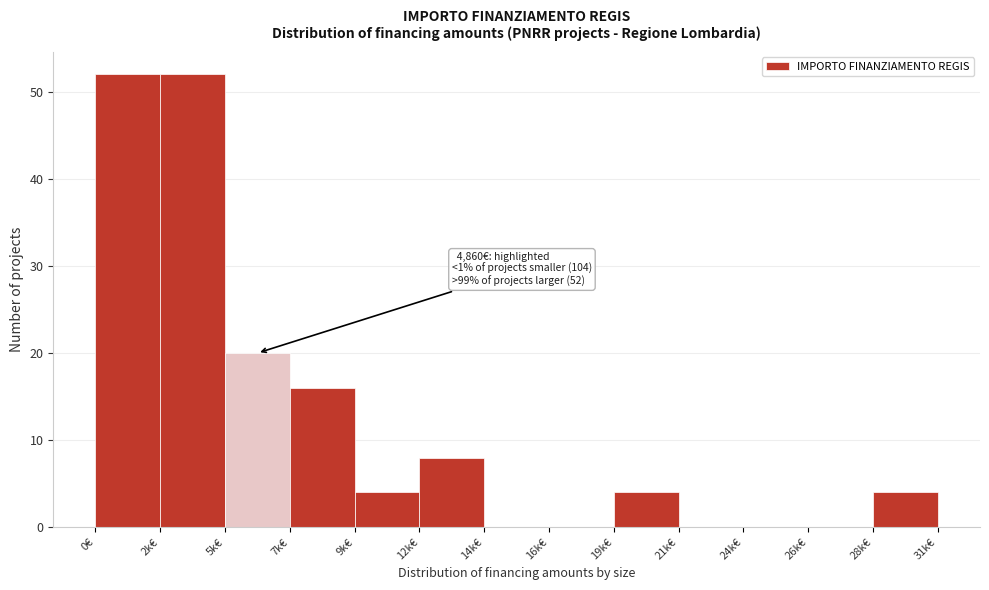

Reading left to right, what are all the values shown in this chart?

0€=52	2k€=52	5k€=20	7k€=16	9k€=4	12k€=8	14k€=0	16k€=0	19k€=4	21k€=0	24k€=0	26k€=0	28k€=4